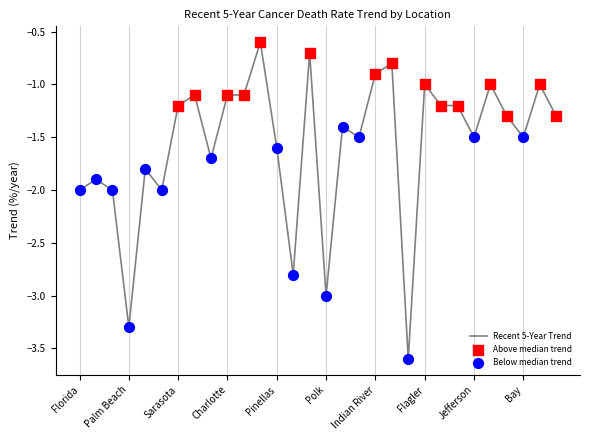

What is the difference between the maximum and minimum values?

3.0